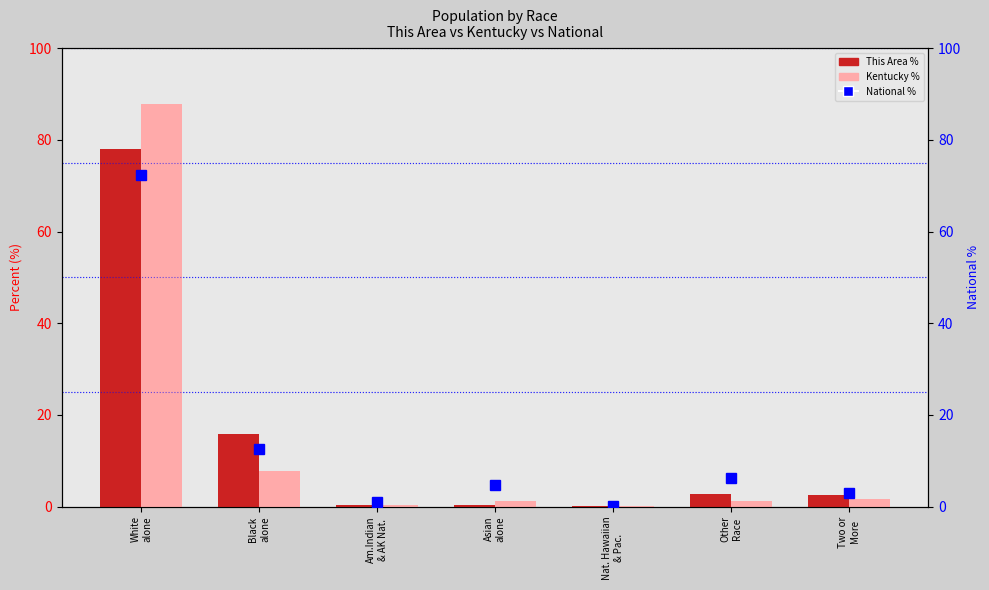

Read the This Area % value at Am.Indian
& AK Nat..

0.3